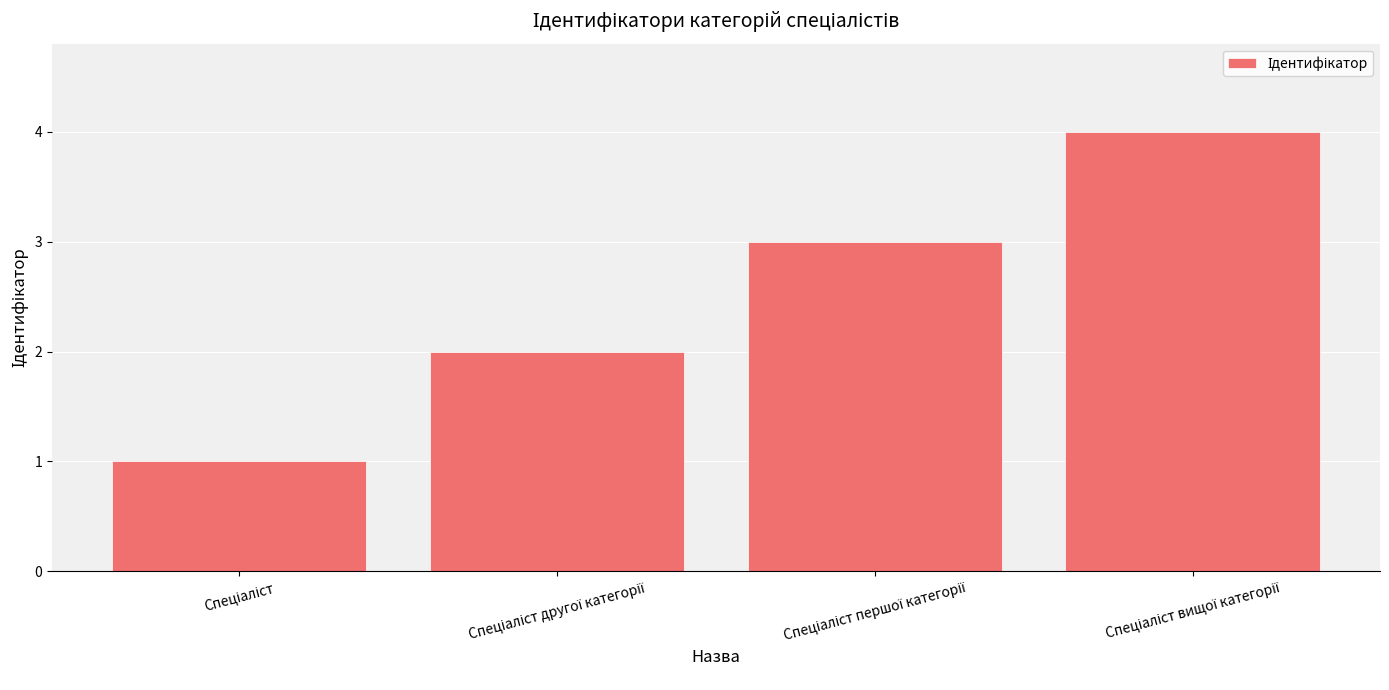

What is the difference between the second highest and second lowest values?

1